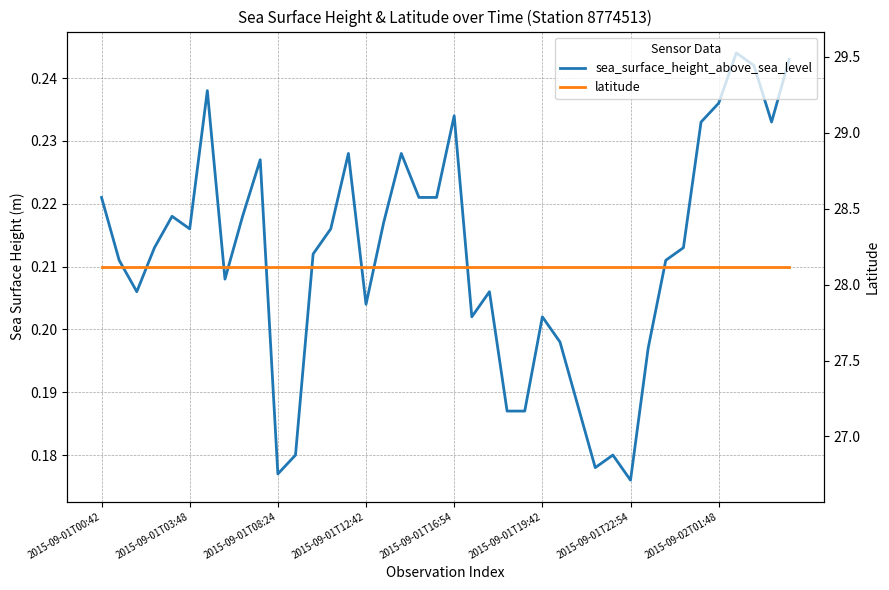

What is the highest value of the latitude series?

28.1